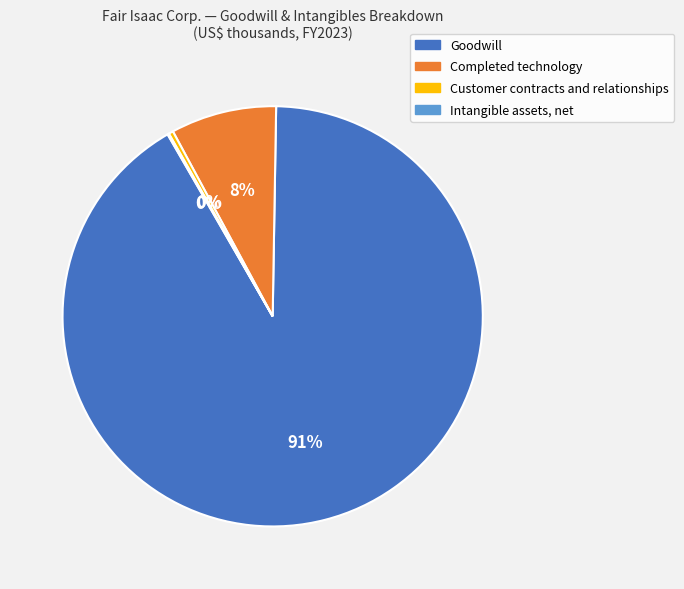

Is the sum of Goodwill and Customer contracts and relationships greater than half?

Yes